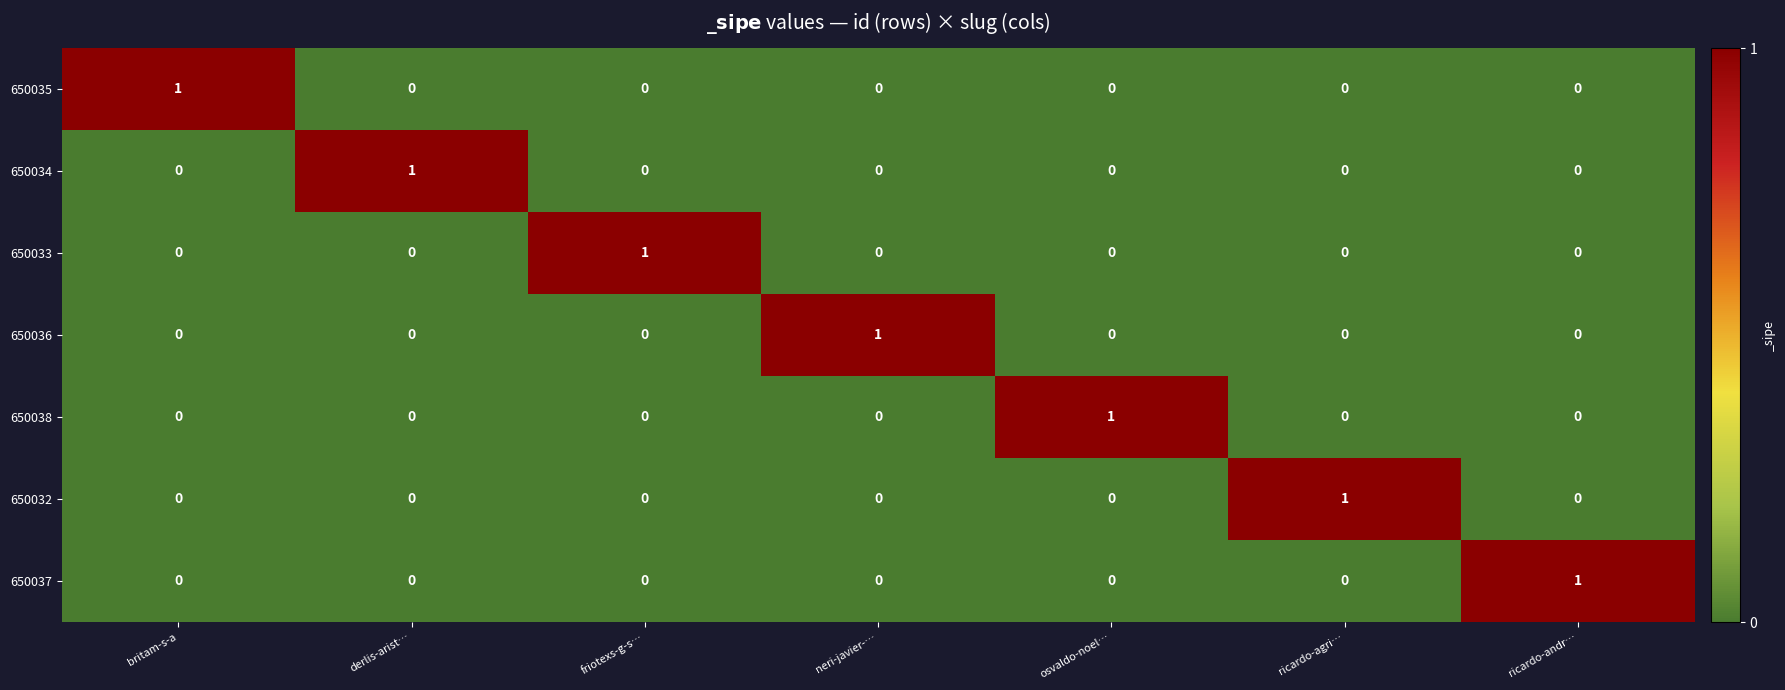

What is the spread (max minus min) of values at osvaldo-noel…?

1